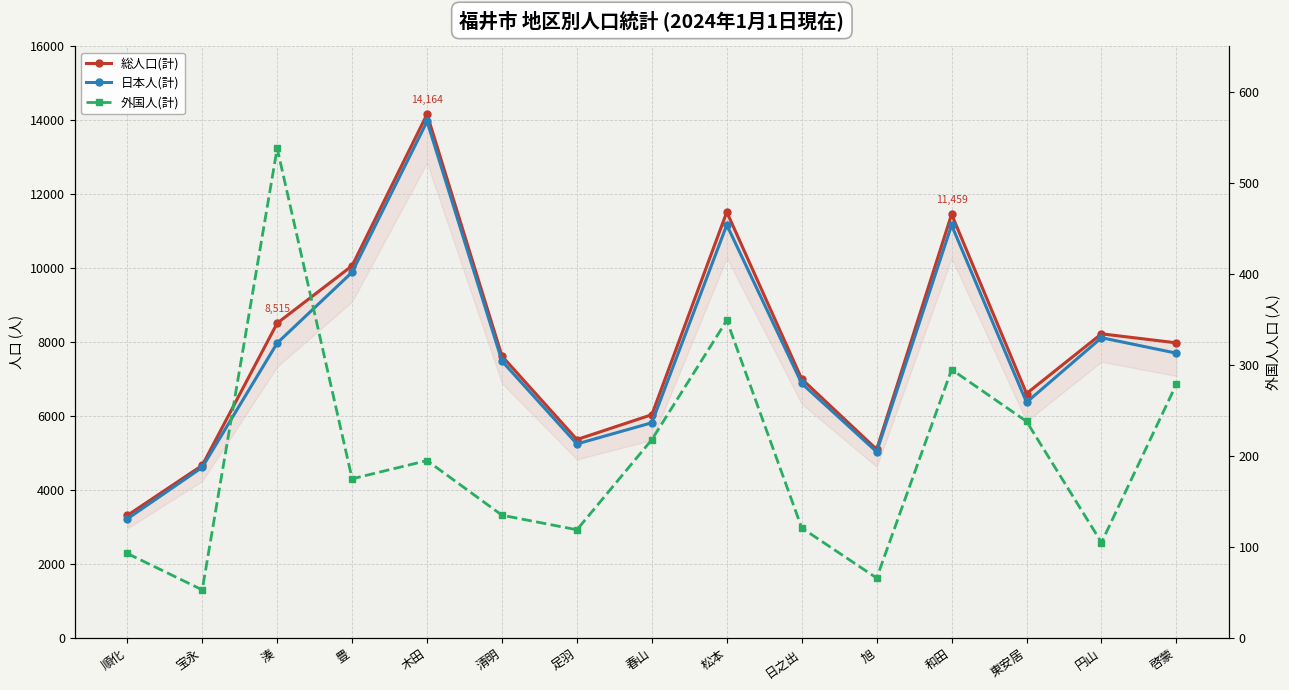

Is it true that 総人口(計) equals 5369 at 足羽?

True